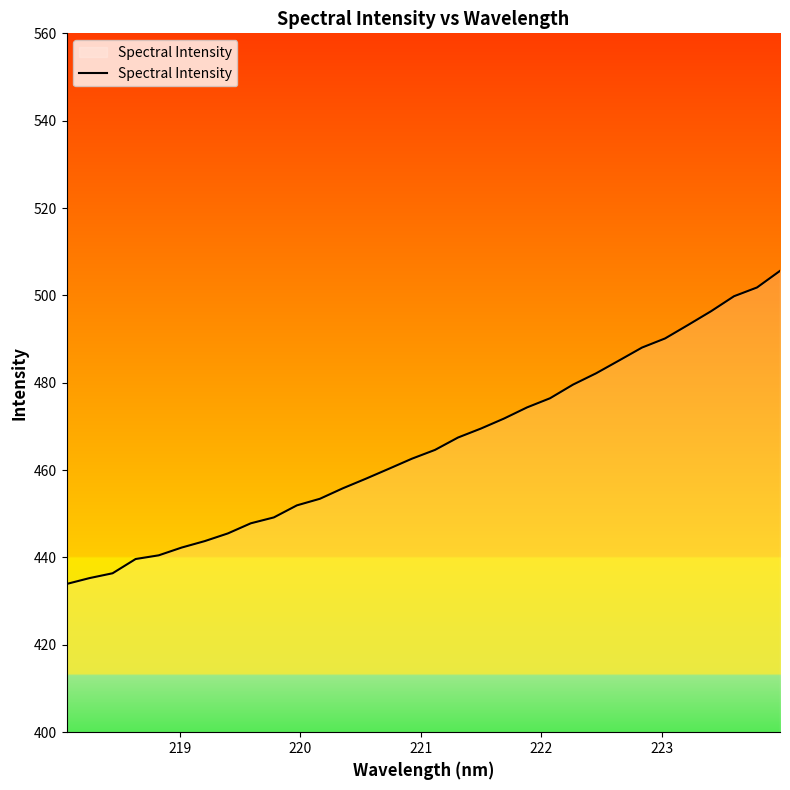

Reading left to right, list all the values displayed in this chart.

433.9	435.3	436.4	439.7	440.5	442.3	443.8	445.5	447.8	449.2	451.9	453.4	455.8	458.0	460.3	462.6	464.6	467.5	469.5	471.8	474.4	476.5	479.6	482.2	485.1	488.1	490.1	493.2	496.4	499.8	501.8	505.6